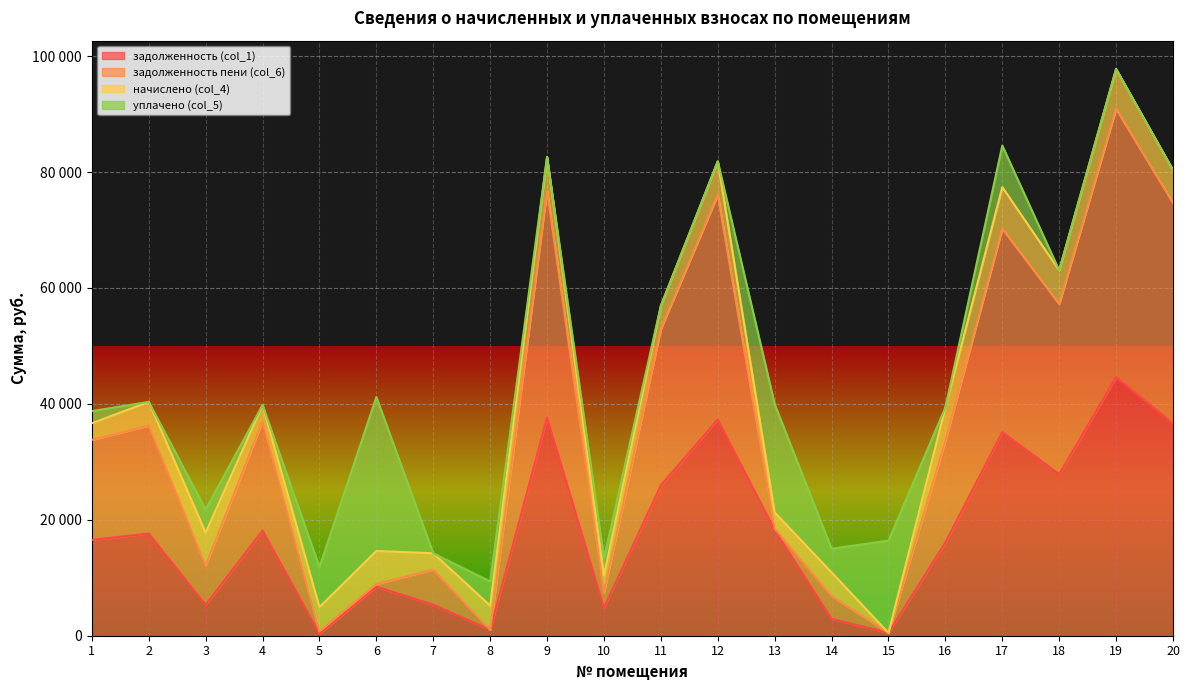

What are all the series names shown in the legend?

задолженность (col_1), задолженность пени (col_6), начислено (col_4), уплачено (col_5)